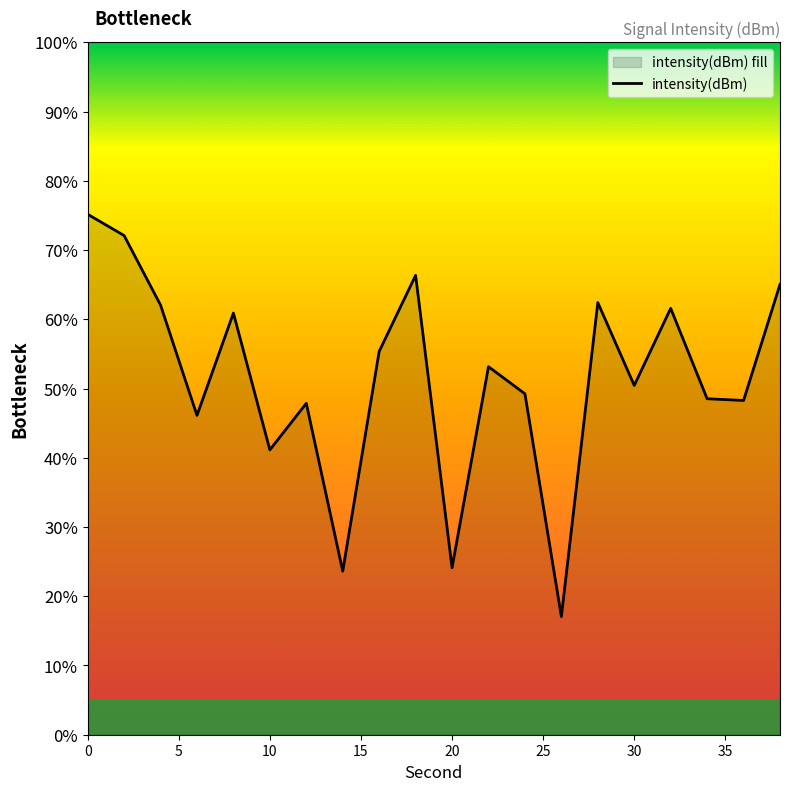

How many lines are shown in the chart?

1